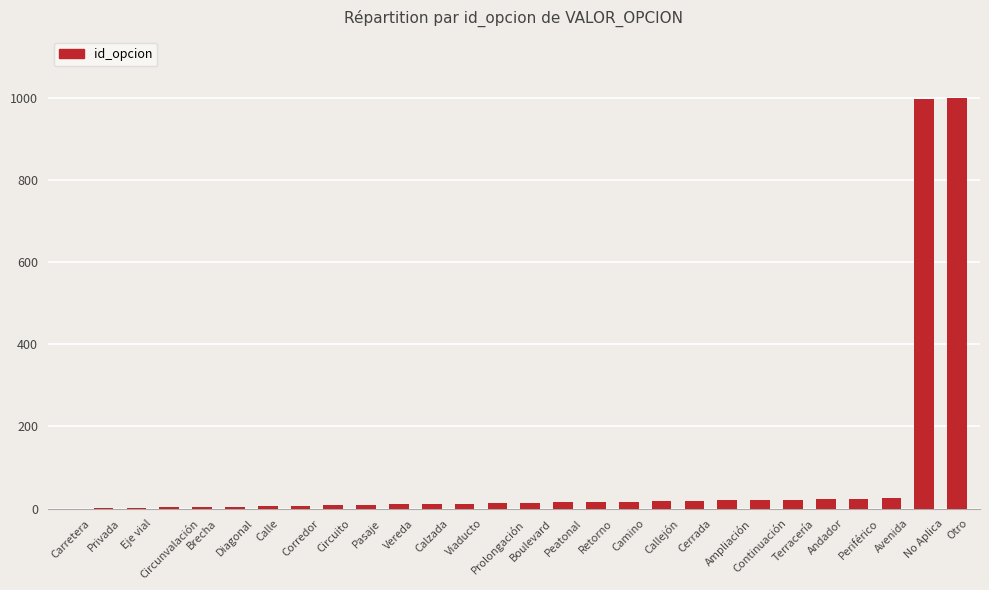

The value at Carretera is 0. True or false?

True